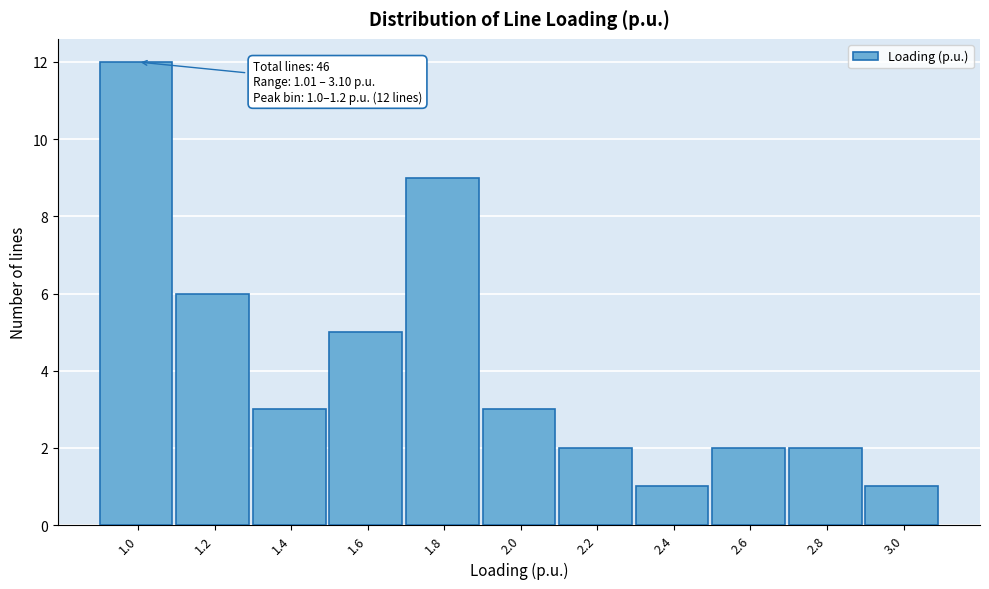

Reading right to left, extract all data points from this chart.

3.0=1	2.8=2	2.6=2	2.4=1	2.2=2	2.0=3	1.8=9	1.6=5	1.4=3	1.2=6	1.0=12